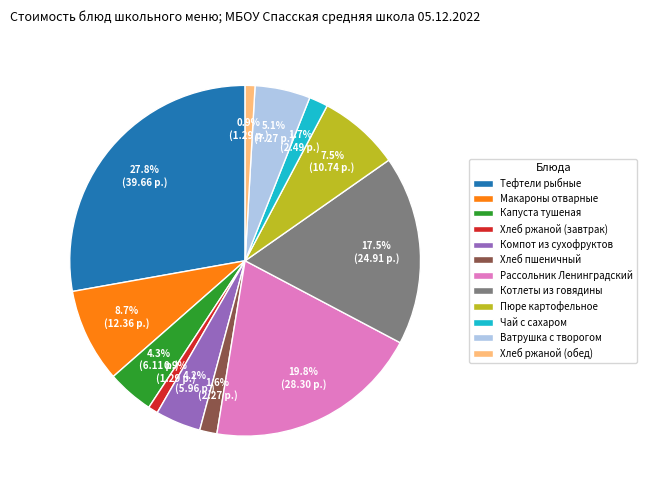

Which category has the biggest portion of the pie?

Тефтели рыбные